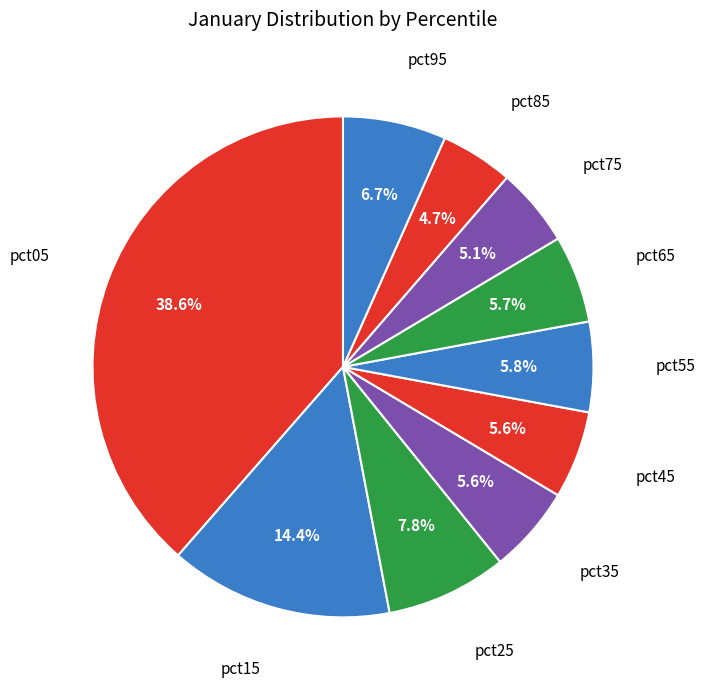

The pct85 slice represents 14% of the pie. True or false?

False